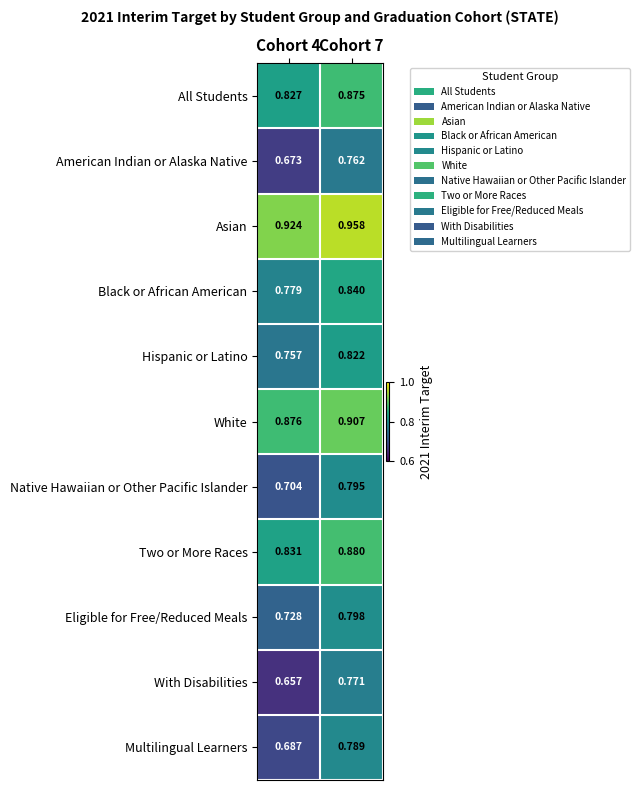

Is the value of Hispanic or Latino at Cohort 4 greater than the value of Asian at Cohort 4?

No